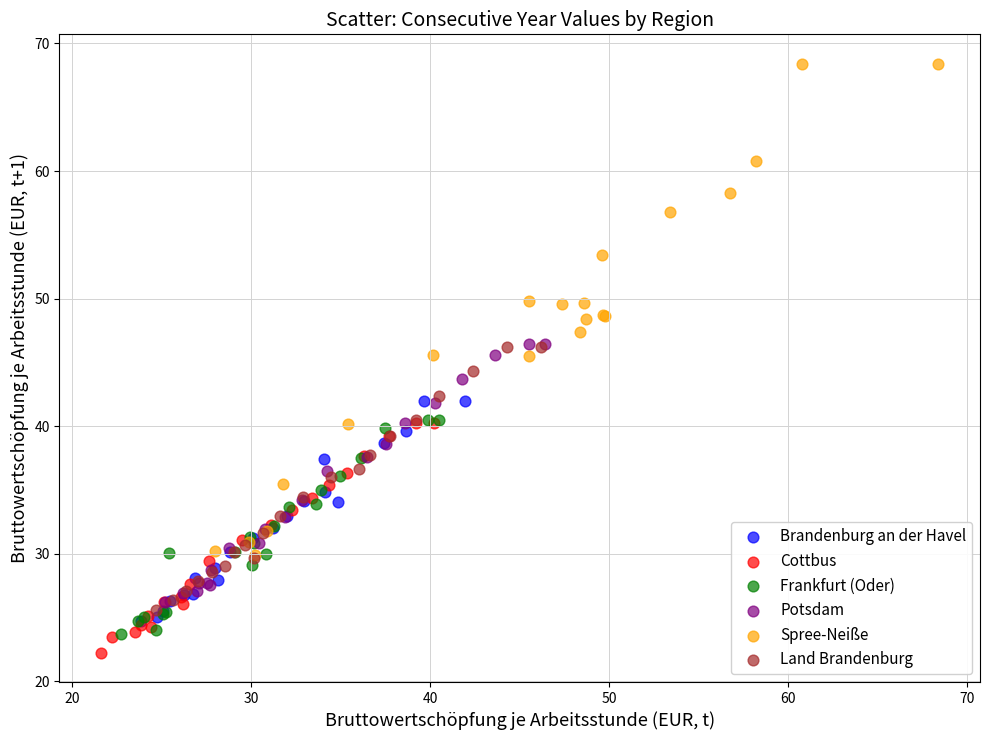

Which series reaches the maximum Y coordinate?

Spree-Neiße